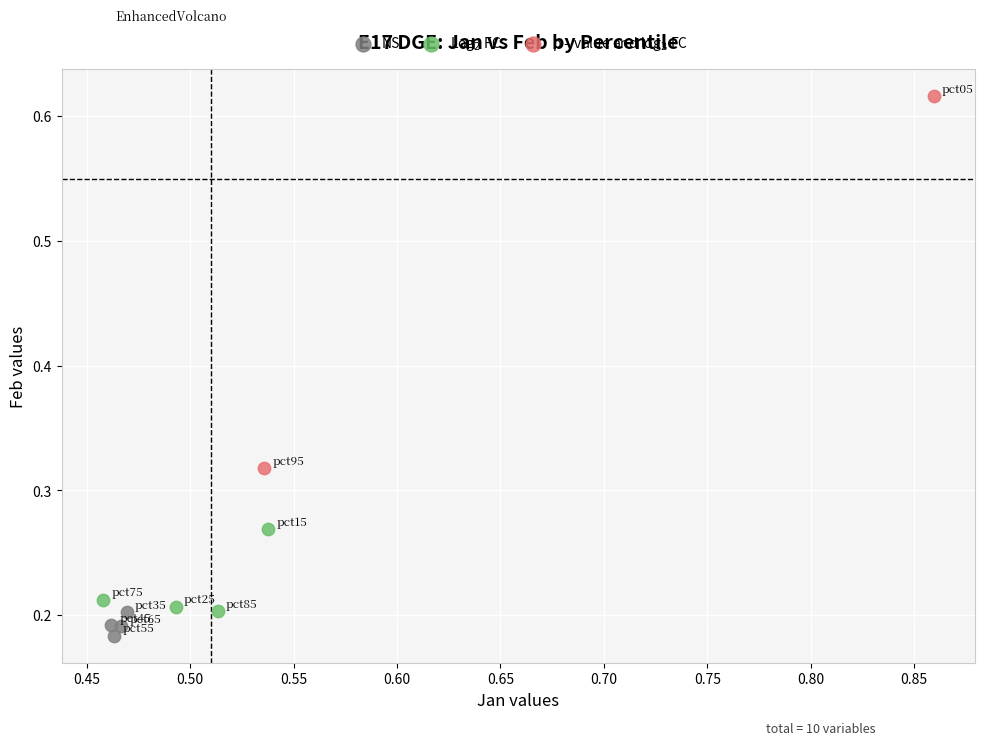

Which series reaches the minimum Y coordinate?

NS